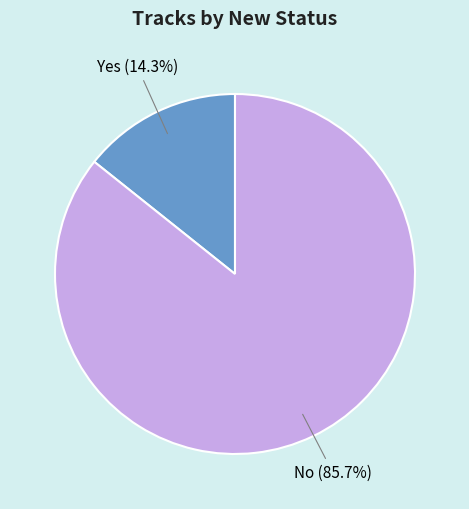

To the nearest percent, what is the average slice percentage?

50%